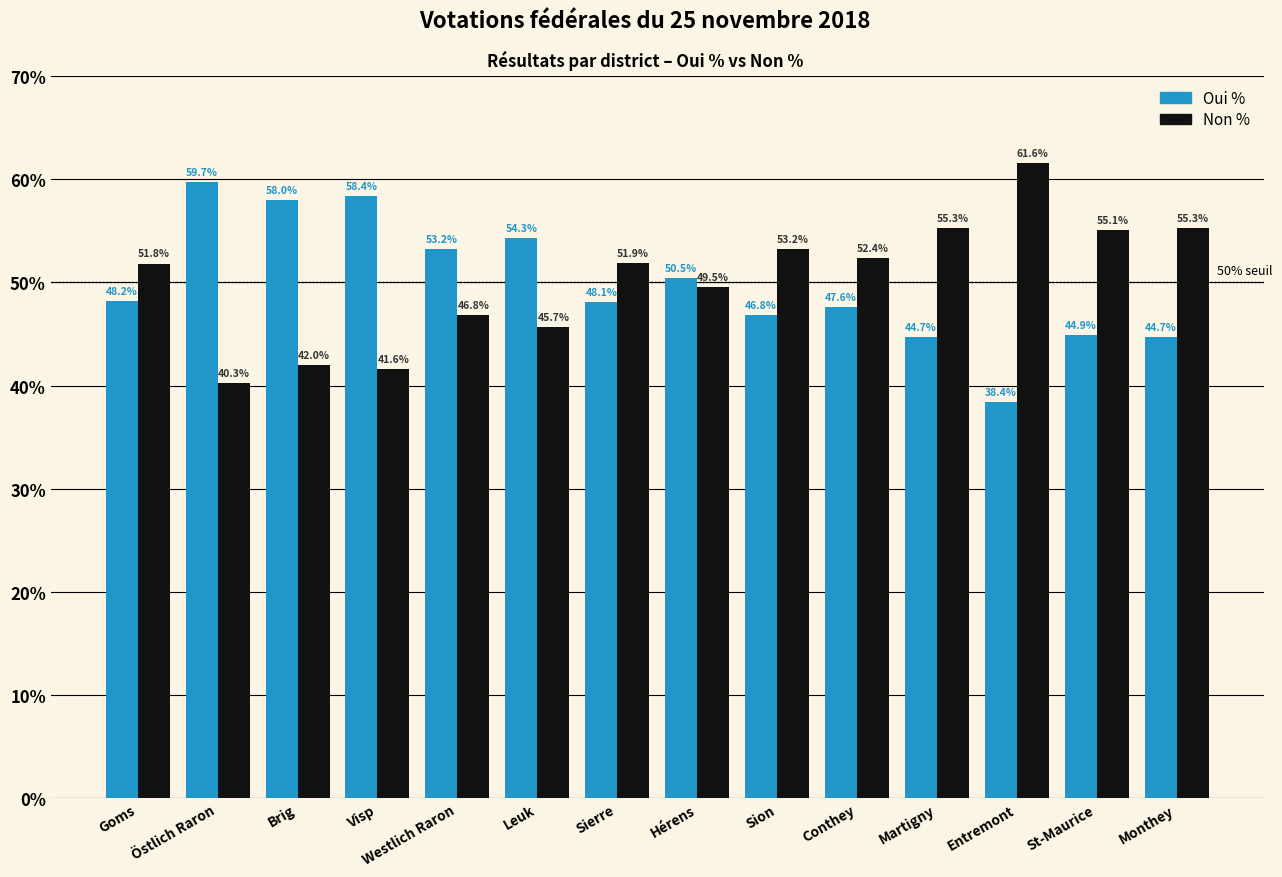

At Westlich Raron, list the series in order from smallest to largest.

Non %, Oui %